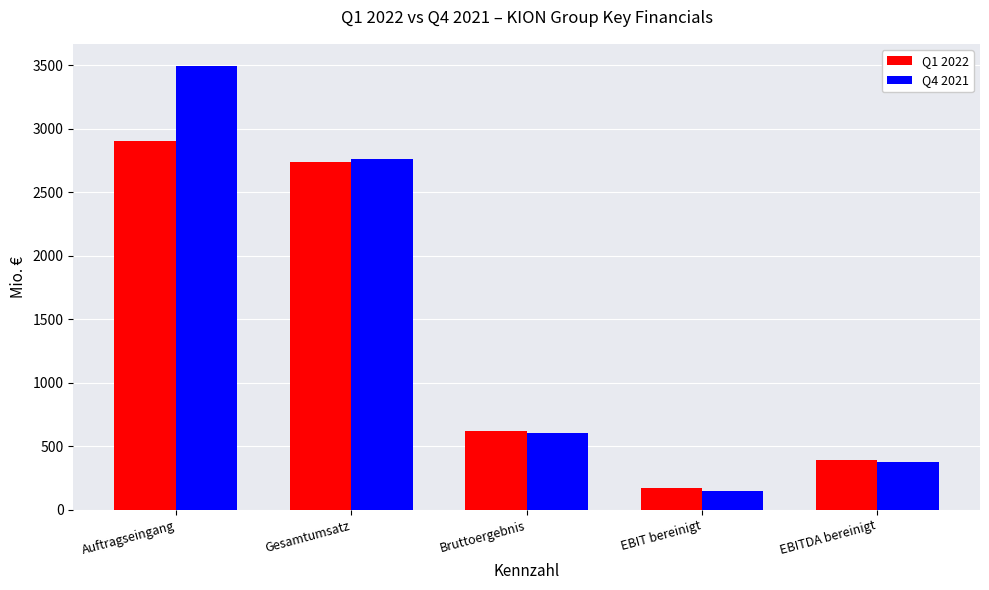

What is the value of the Q1 2022 bar at the 1st from the left?

2900.1